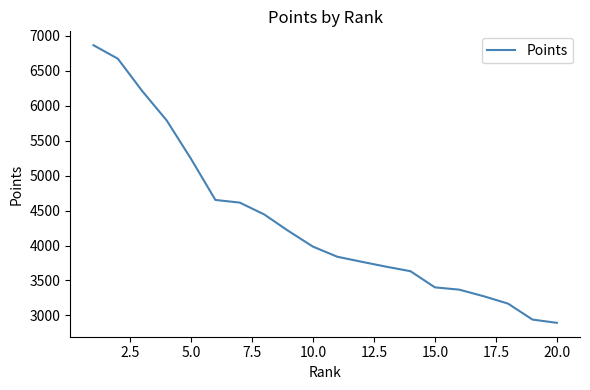

What is the smallest value displayed?

2893